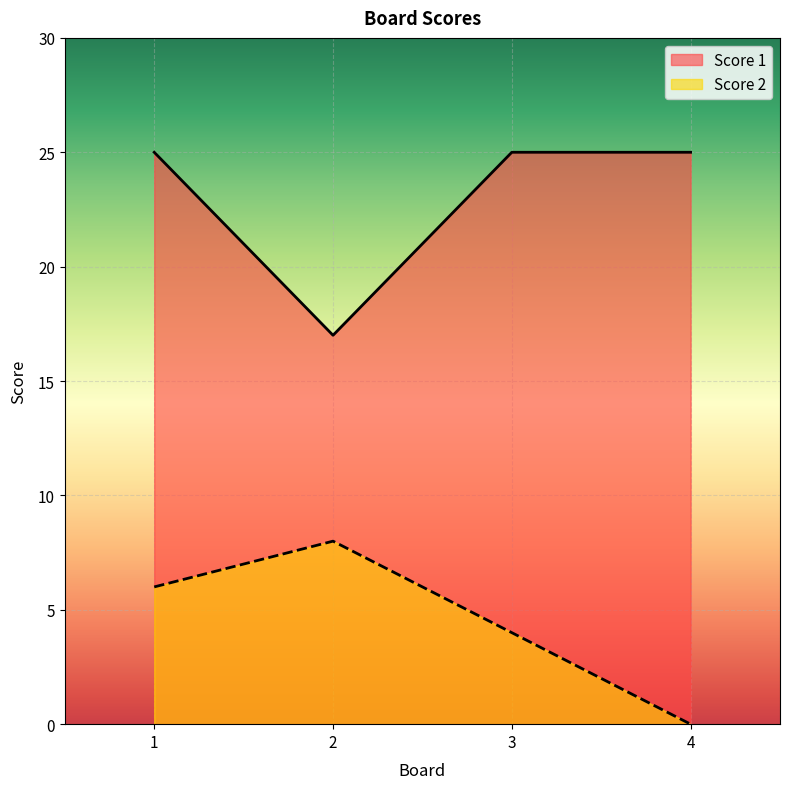

What is the difference between the highest and lowest values at 2?

9